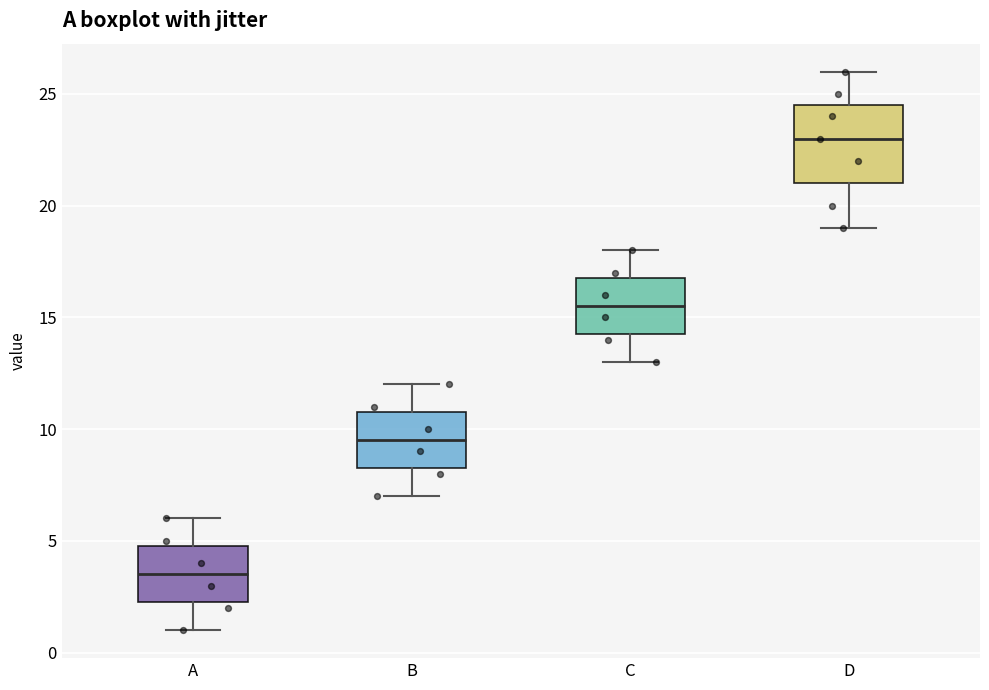

Reading left to right, transcribe this box plot: for each box, give where its median line is, the range the box spans, and where its two whiskers end, as read against the y-axis. The values are not printed on the chart, so give them approximately, as read against the axis.

A: median 3.5, box 2.5 to 5.0, whiskers 1.0 to 6.0
B: median 9.5, box 8.5 to 11.0, whiskers 7.0 to 12.0
C: median 15.5, box 14.5 to 17.0, whiskers 13.0 to 18.0
D: median 23.0, box 21.0 to 24.5, whiskers 19.0 to 26.0